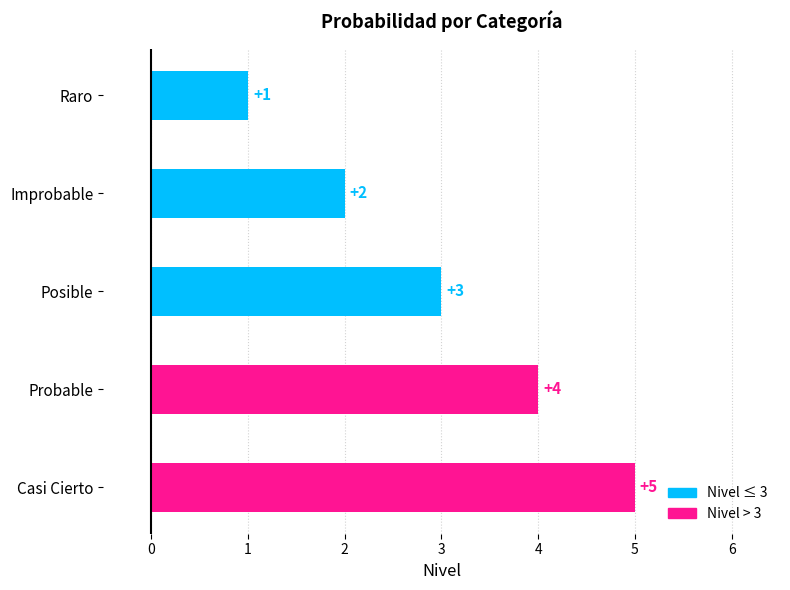

List the labels in order of value, smallest first.

Raro, Improbable, Posible, Probable, Casi Cierto